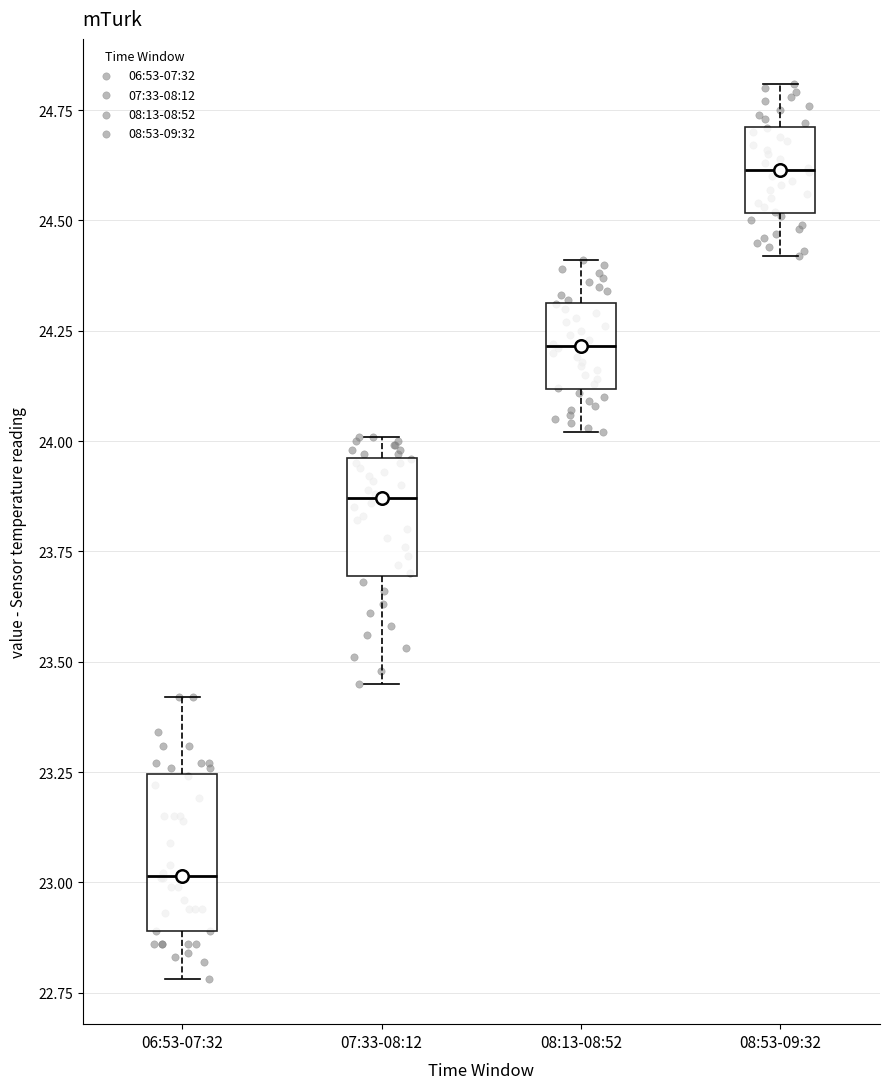

Where is the upper edge of the box for 08:53-09:32 on the y-axis? The values are not printed on the chart, so give them approximately, as read against the axis.

24.70